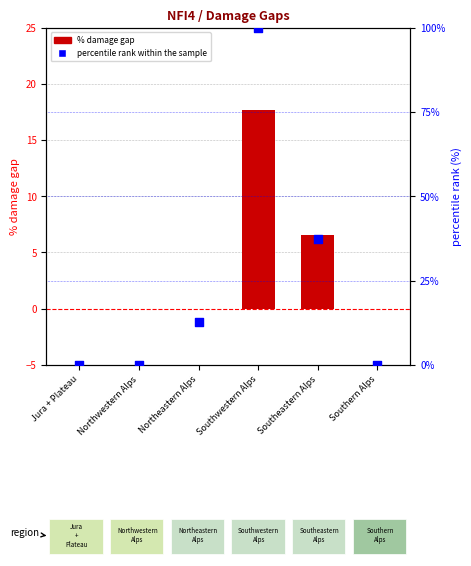

Which series reaches the minimum Y coordinate?

% damage gap